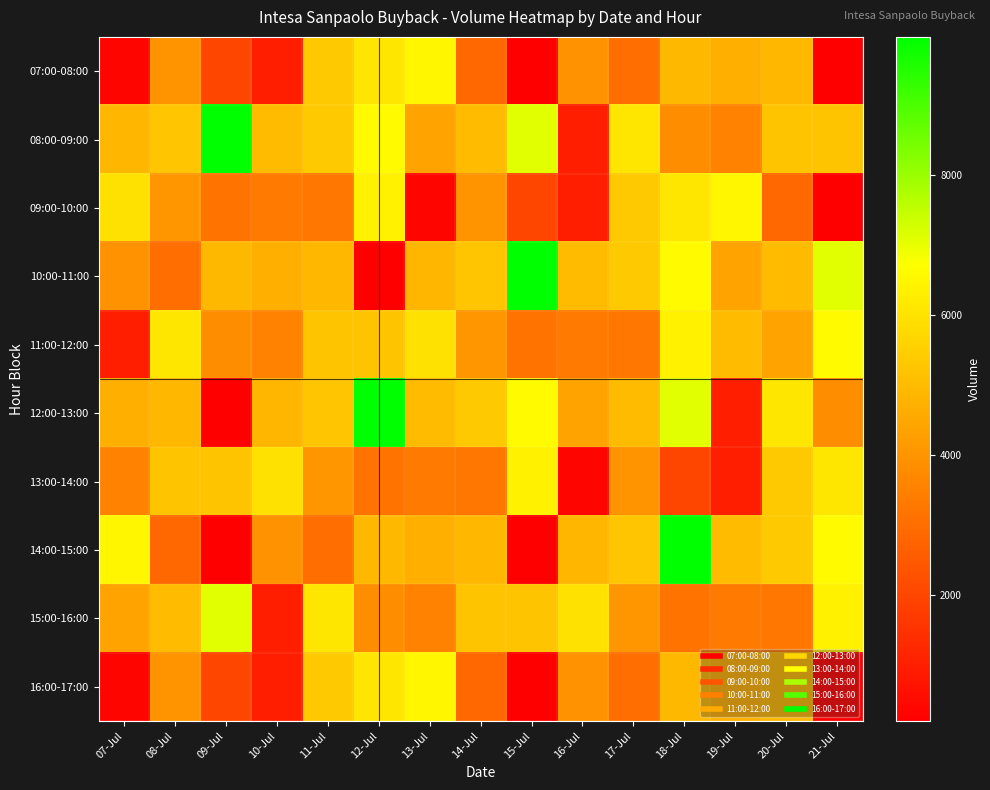

Which category has the highest value across all series?

09-Jul